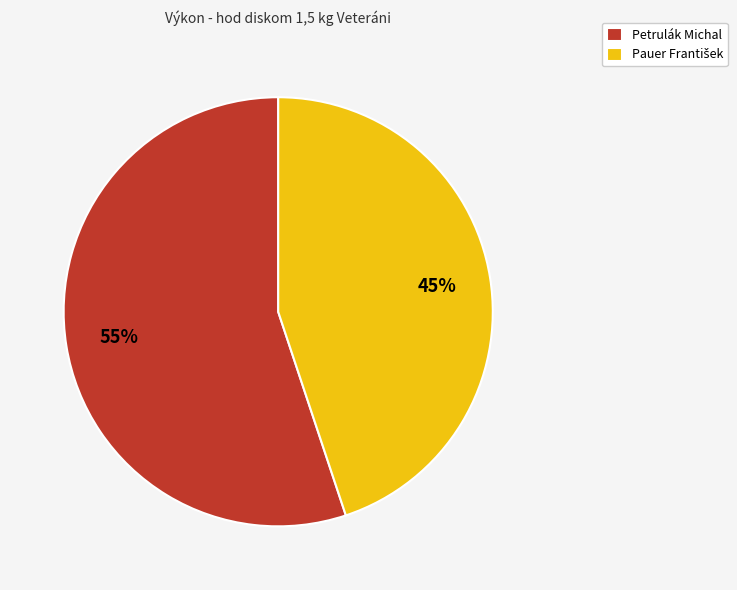

Which category has the biggest portion of the pie?

Petrulák Michal